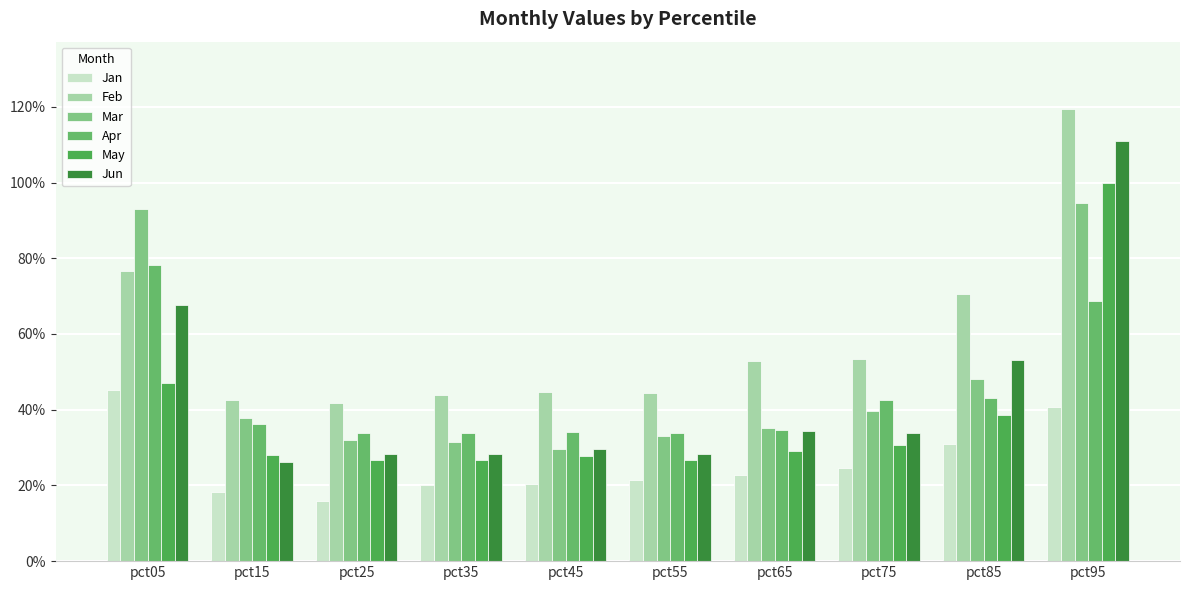

Which series has the largest total across all categories?

Feb